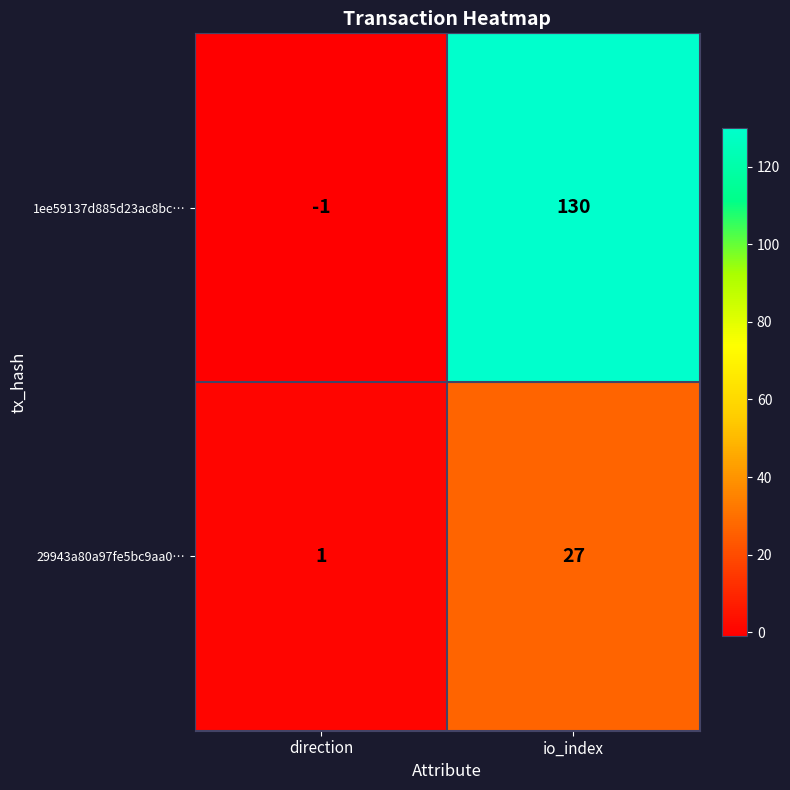

Which series has the largest total across all categories?

1ee59137d885d23ac8bc…